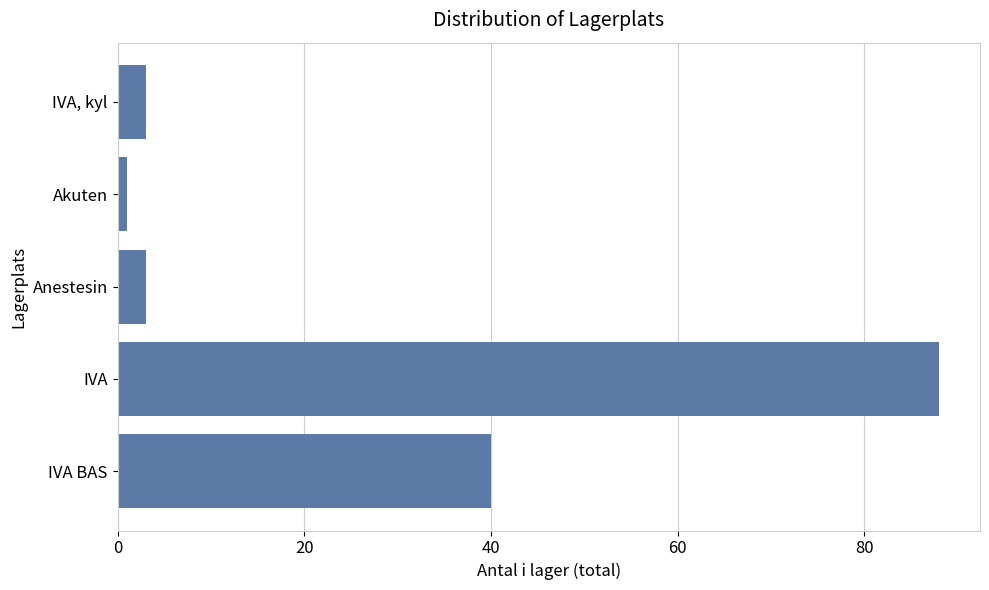

Which label corresponds to the smallest value in the chart?

Akuten